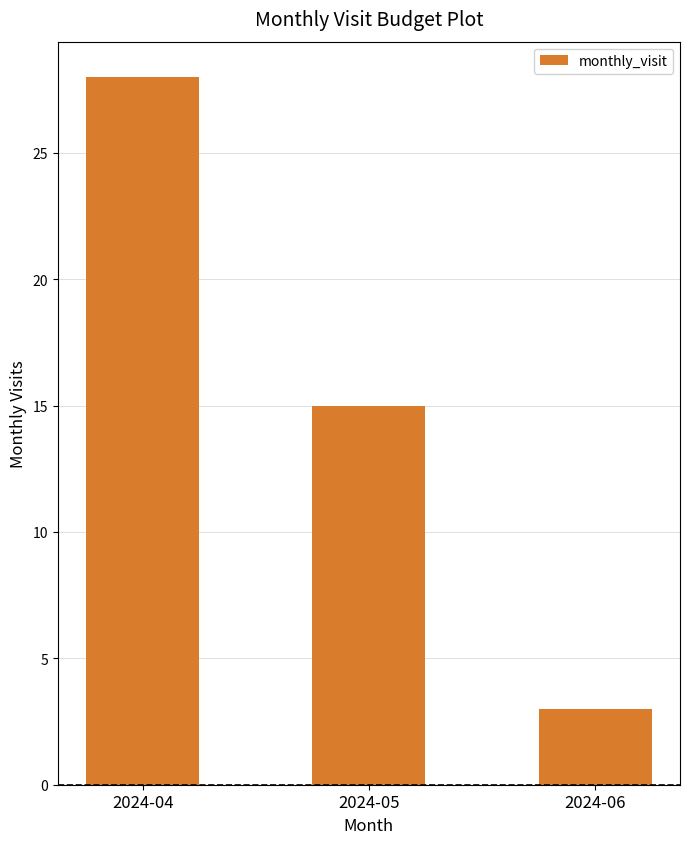

What is the difference between the maximum and minimum values?

25